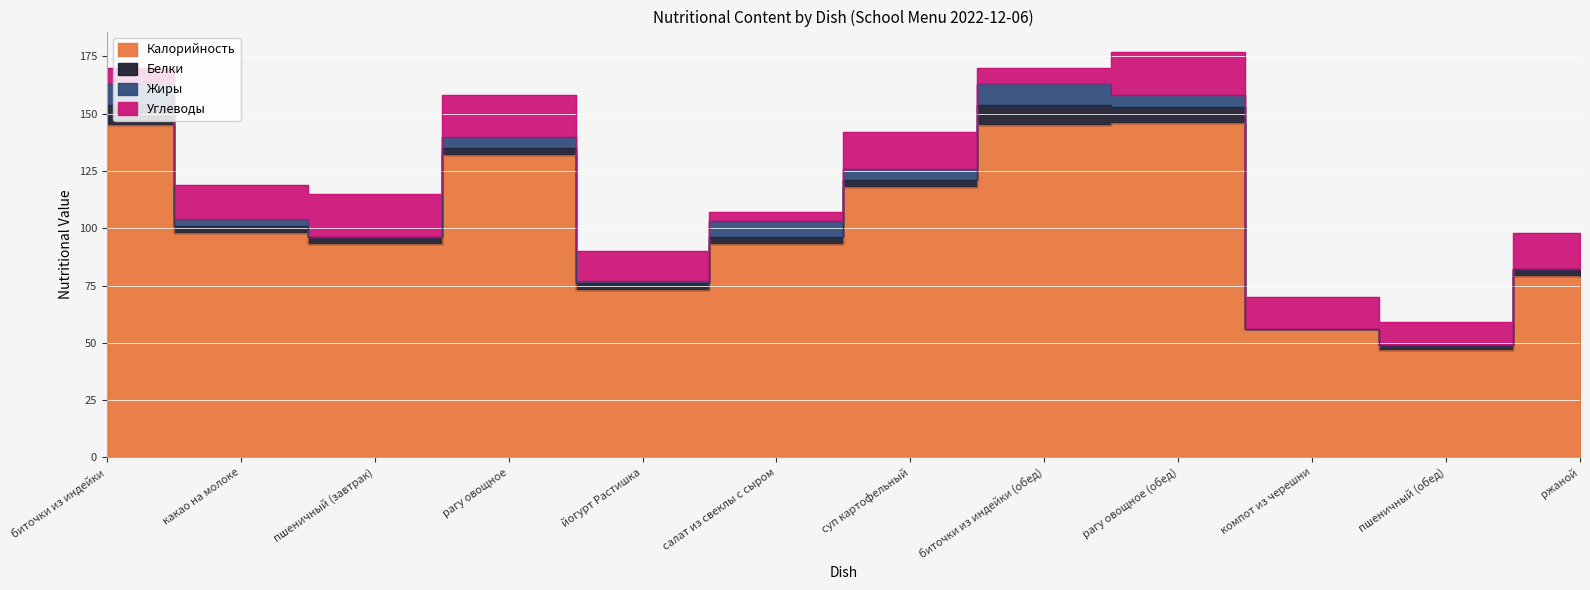

True or false: Жиры has a value of 2 at салат из свеклы с сыром.

False